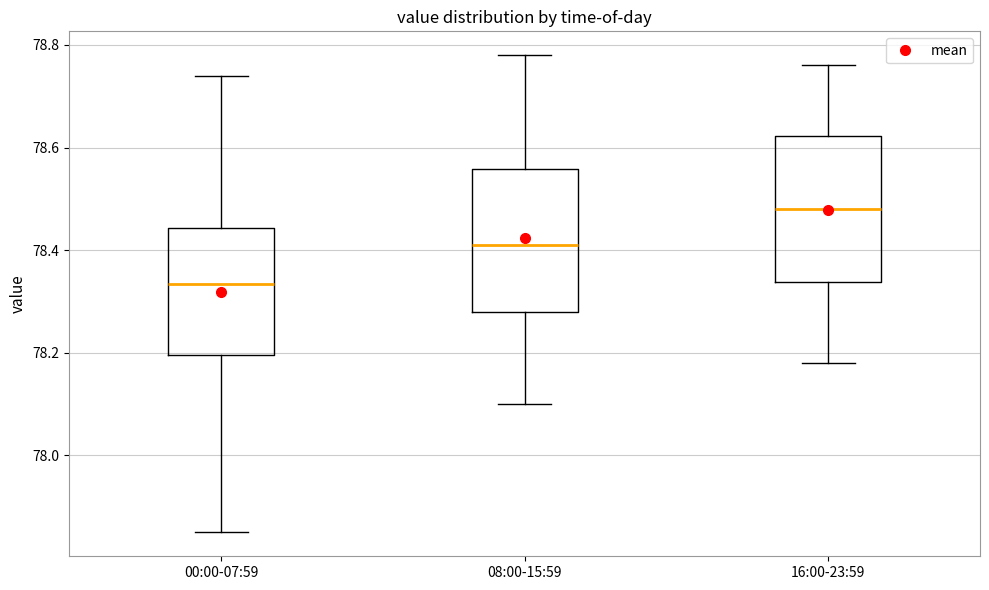

Reading left to right, read every box against the y-axis: the position of its median line, the range the box covers, and the ends of its whiskers. The values are not printed on the chart, so give them approximately, as read against the axis.

00:00-07:59: median 78.34, box 78.20 to 78.44, whiskers 77.86 to 78.74
08:00-15:59: median 78.42, box 78.28 to 78.56, whiskers 78.10 to 78.78
16:00-23:59: median 78.48, box 78.34 to 78.62, whiskers 78.18 to 78.76